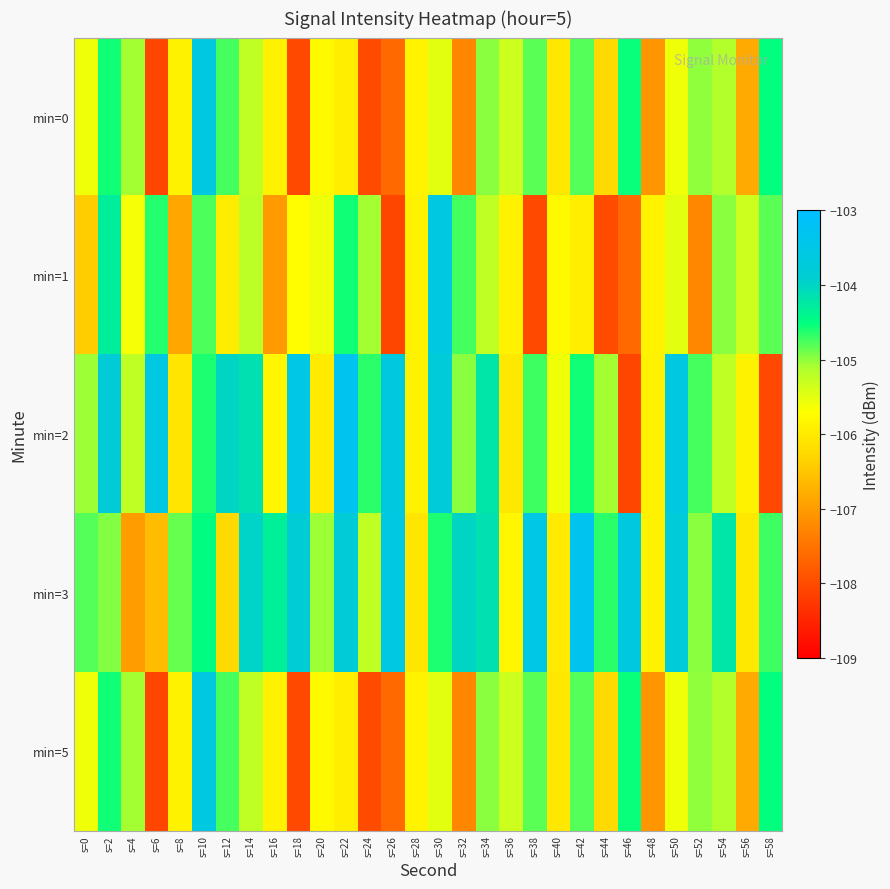

At how many categories does at least one series exceed -104?

12